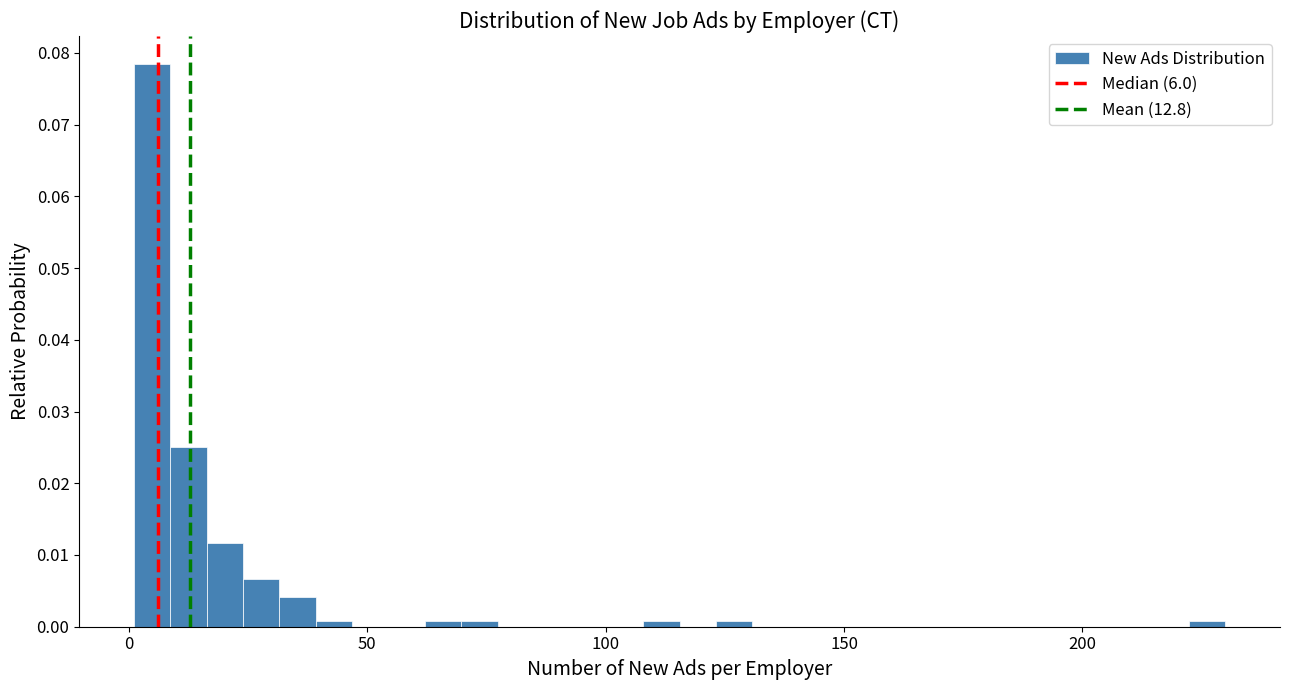

Around what value on the x-axis is the tallest bar? Give the approximate position of its centre, as read against the axis.

5